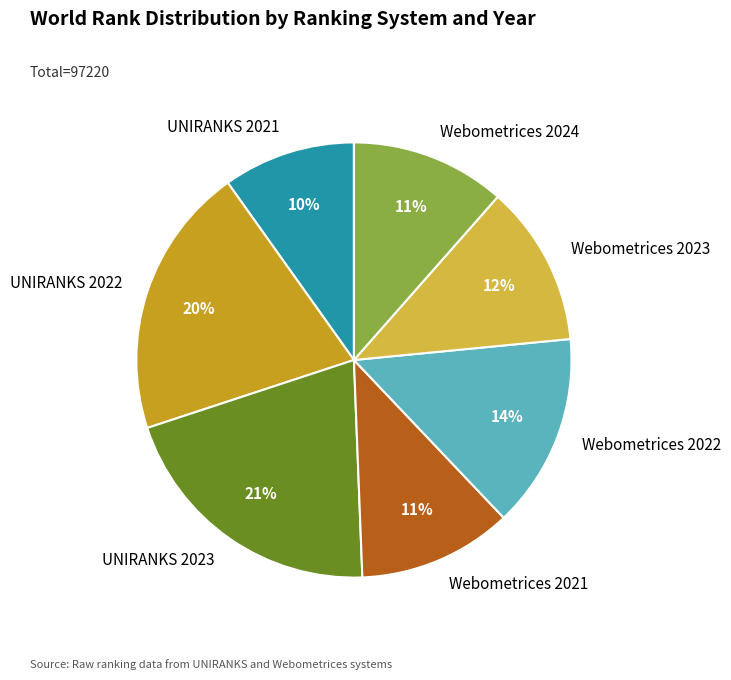

How many slices are in this pie chart?

7